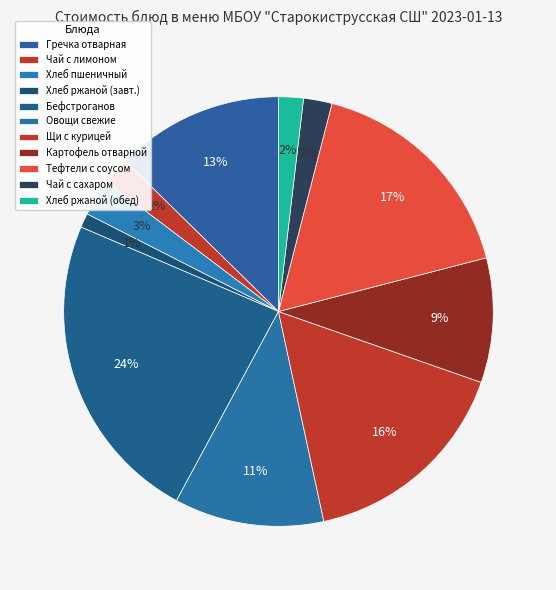

Count the number of slices in the pie.

11